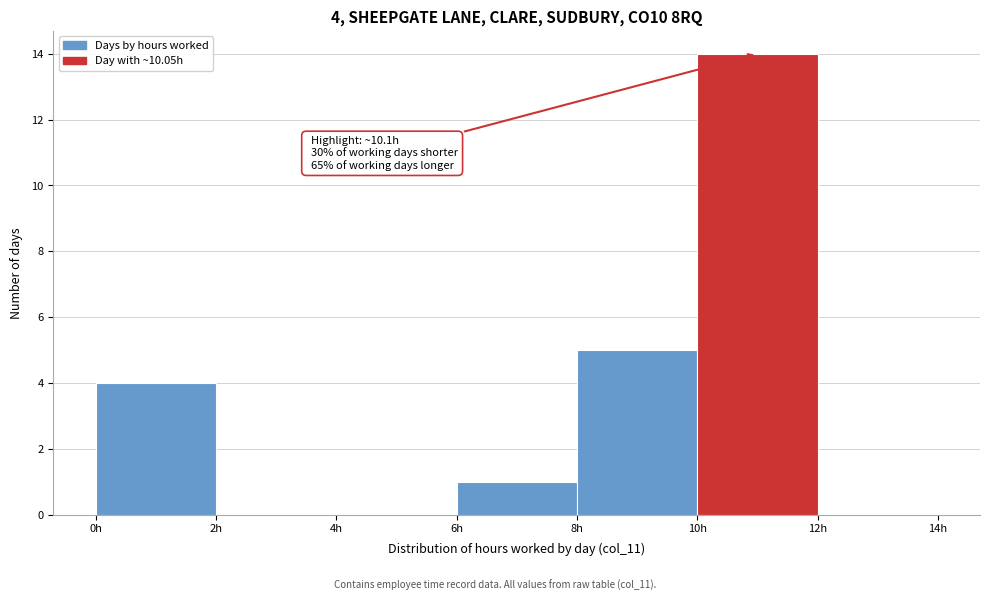

Over which range of the x-axis is the bar tallest?

10 to 12